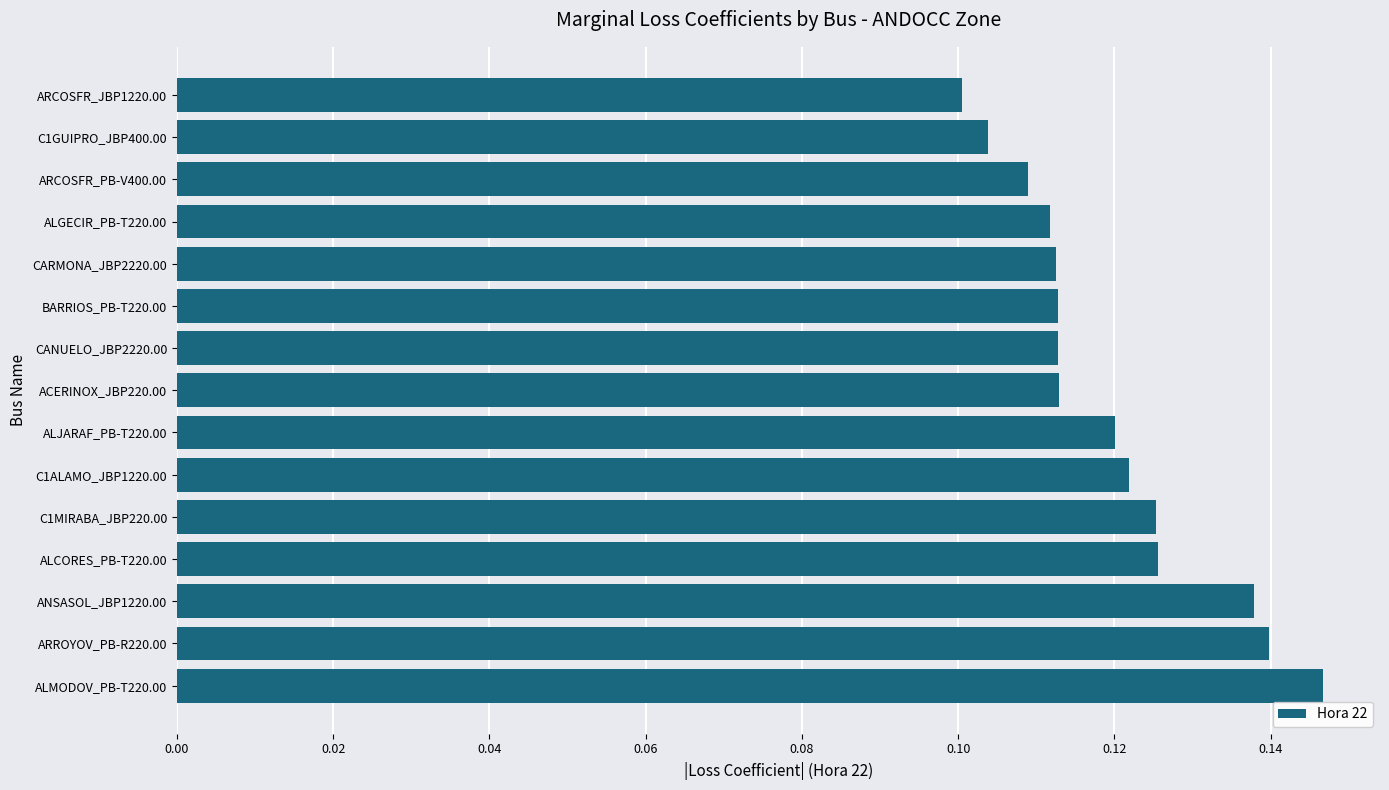

Between ALMODOV_PB-T220.00 and C1ALAMO_JBP1220.00, which is larger?

ALMODOV_PB-T220.00